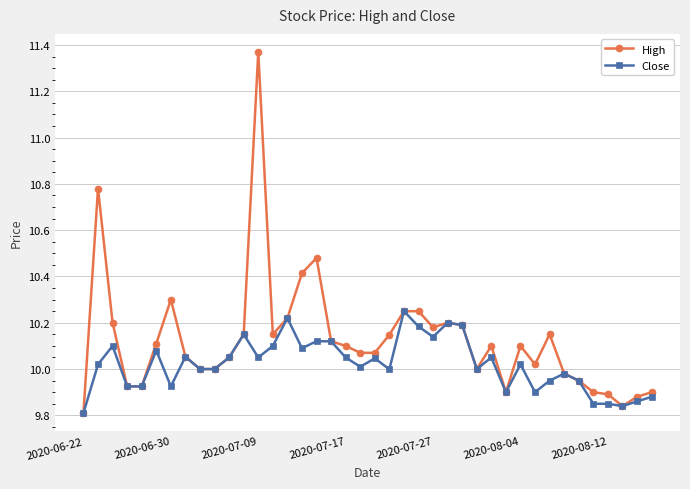

How many series are shown in this chart?

2